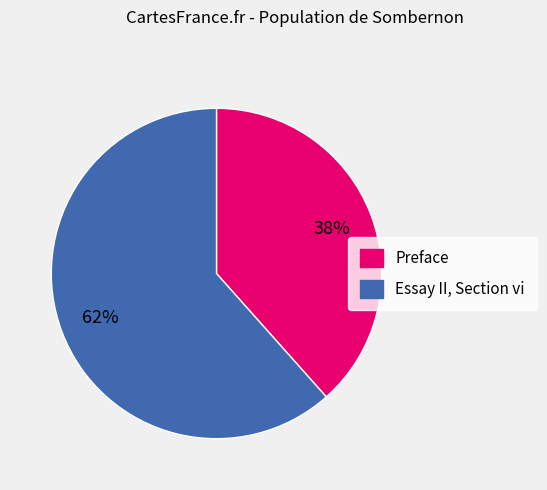

Which slice represents more than half of the pie?

Essay II, Section vi